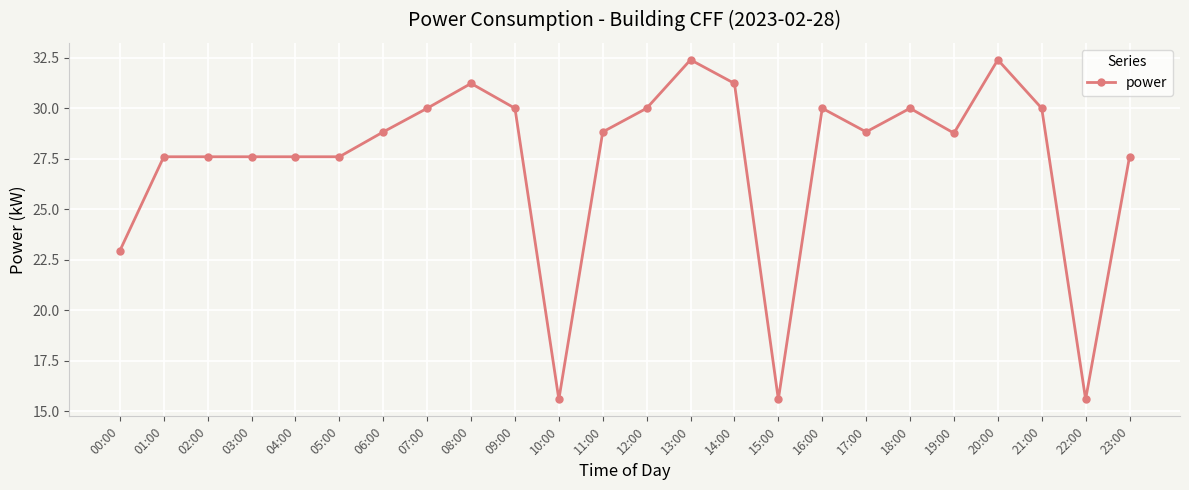

Between 16:00 and 17:00, which is larger?

16:00